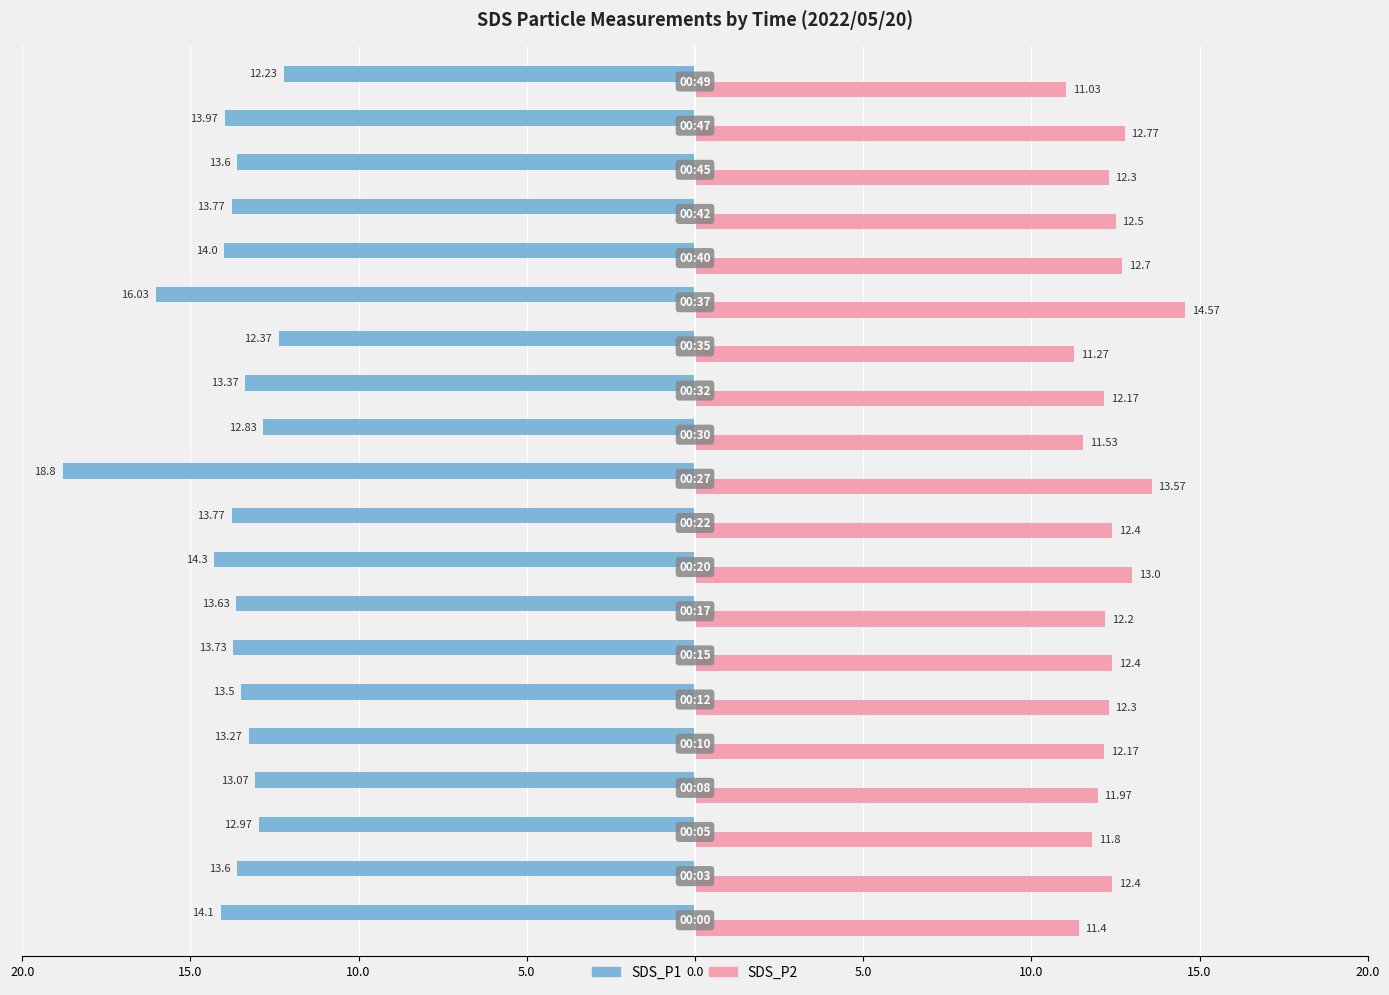

What are all the series names shown in the legend?

SDS_P1, SDS_P2